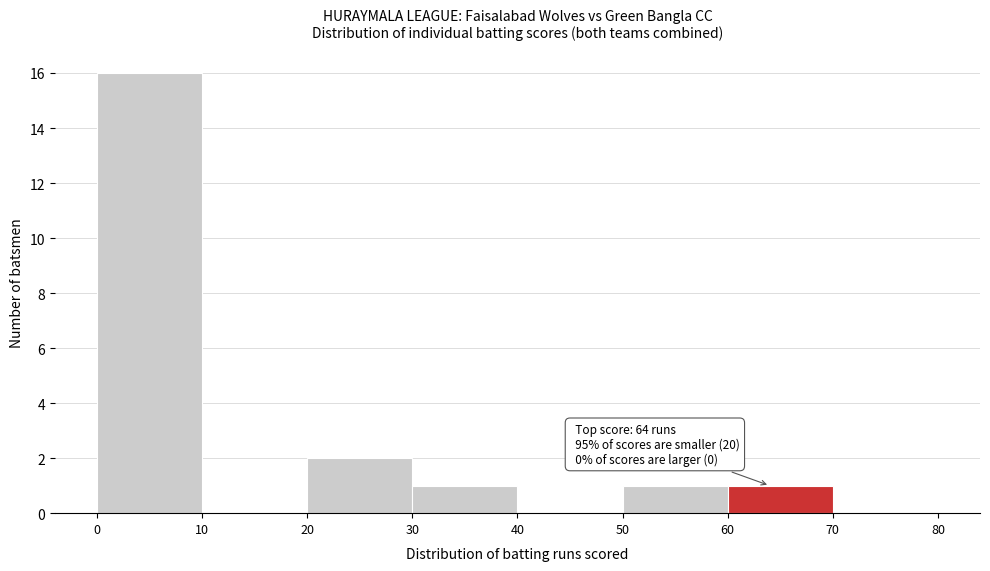

Which range on the x-axis has the tallest bar?

0 to 10